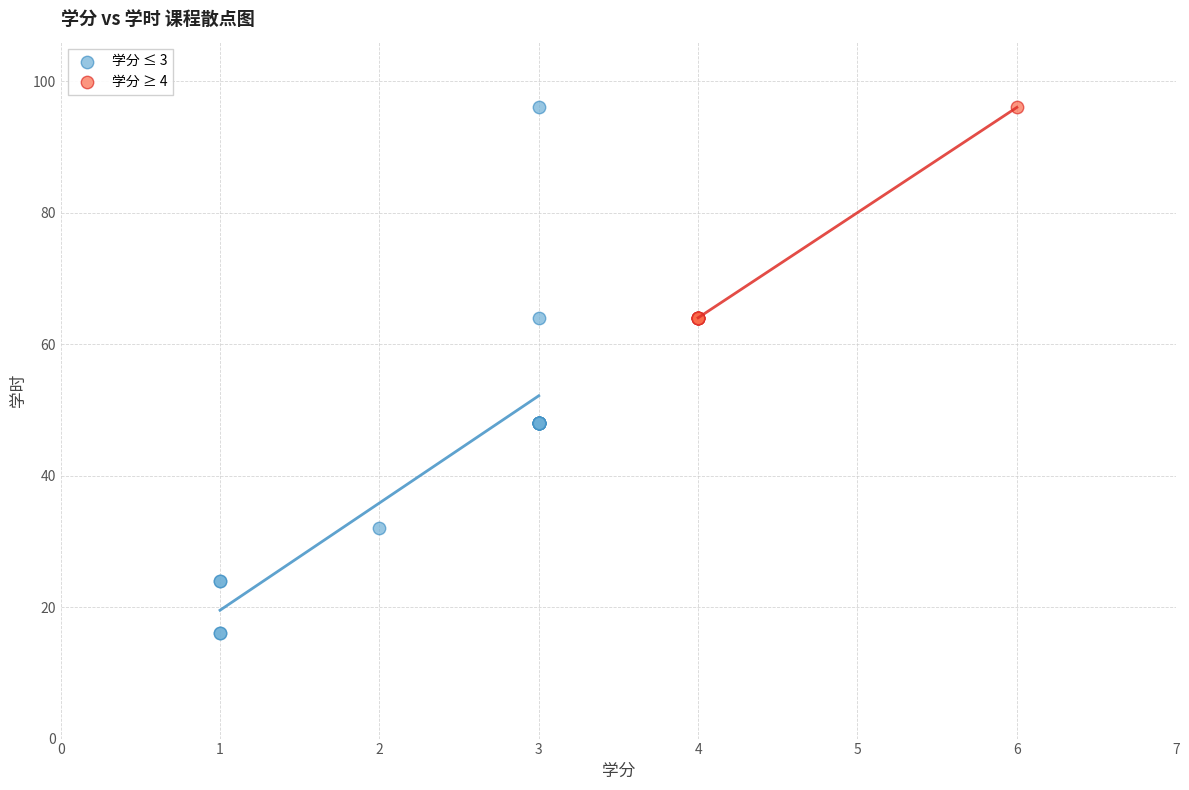

Which series contains the lowest Y value?

学分 ≤ 3